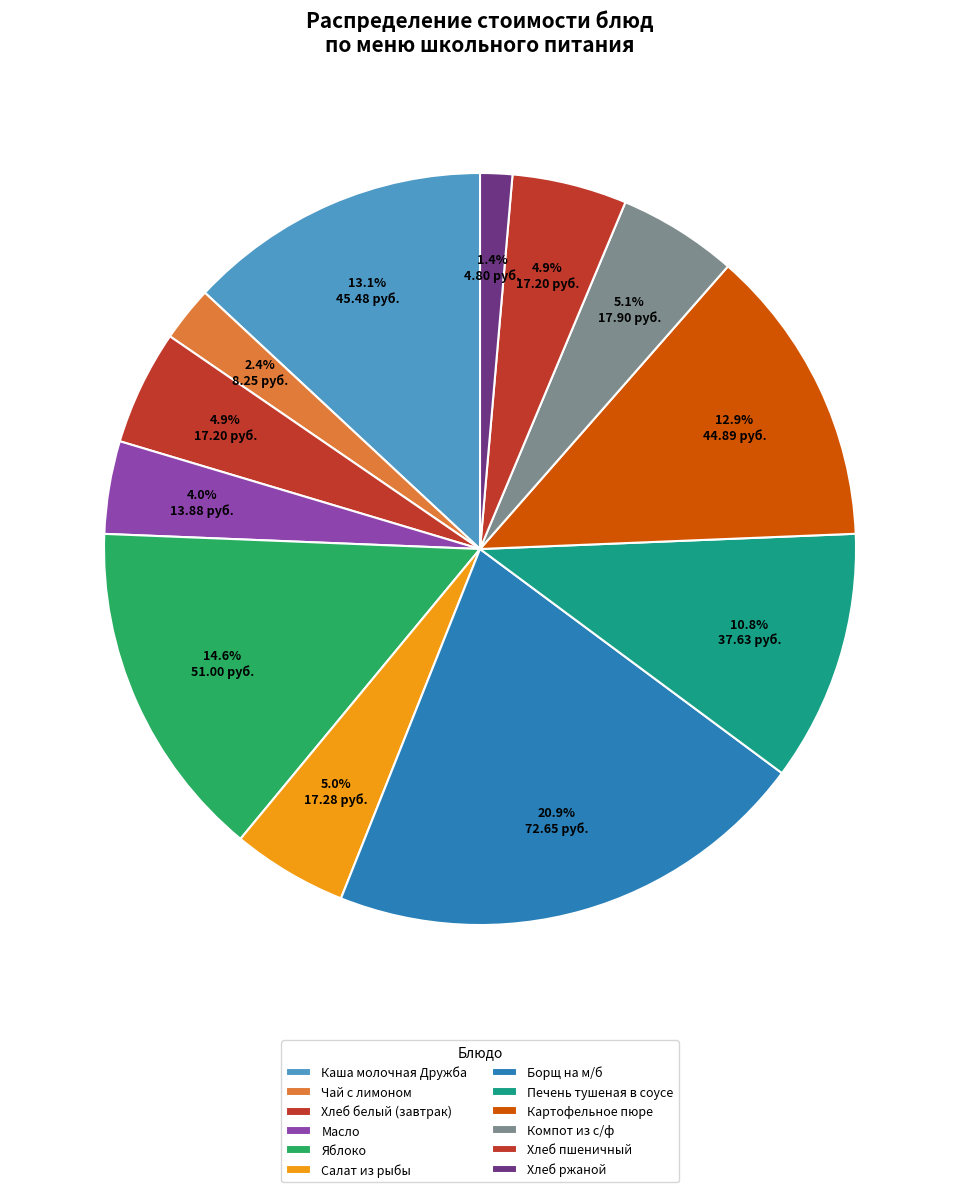

What percentage is NOT represented by Салат из рыбы?

95.0%